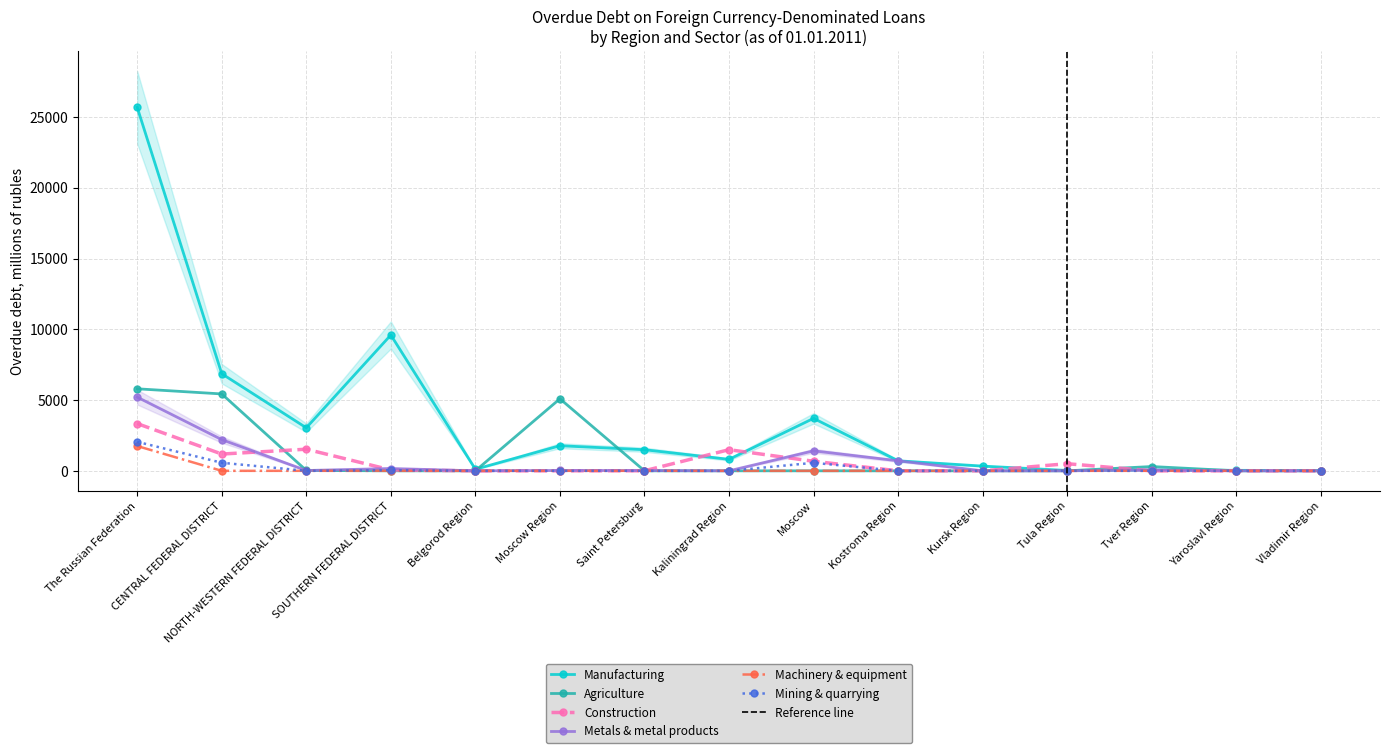

Which series changed the most between The Russian Federation and Saint Petersburg?

manufacturing